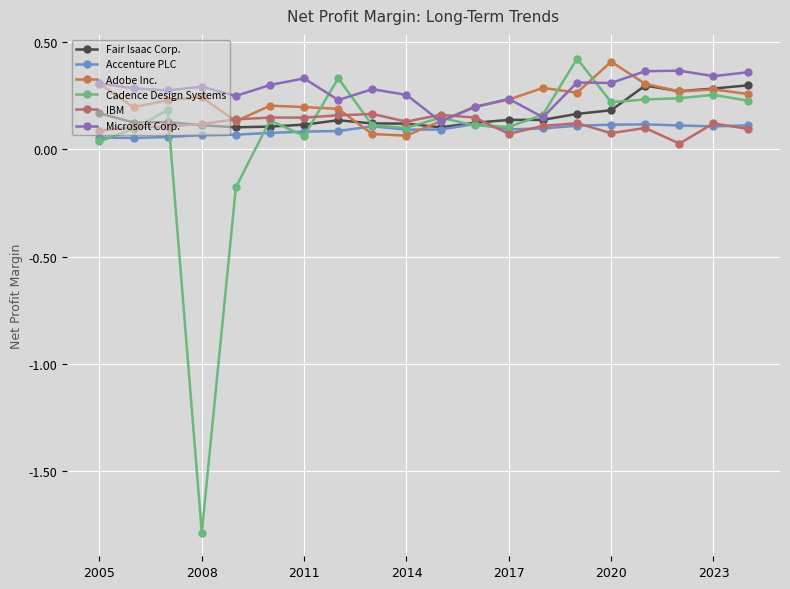

What is the greatest value displayed?

0.4